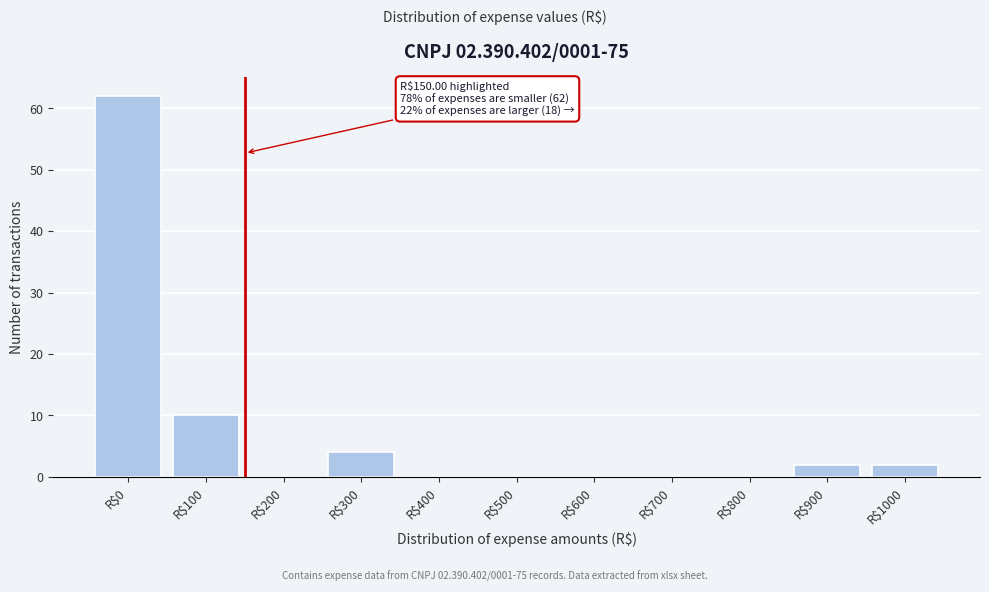

True or false: the data shows 30 at R$600.

False